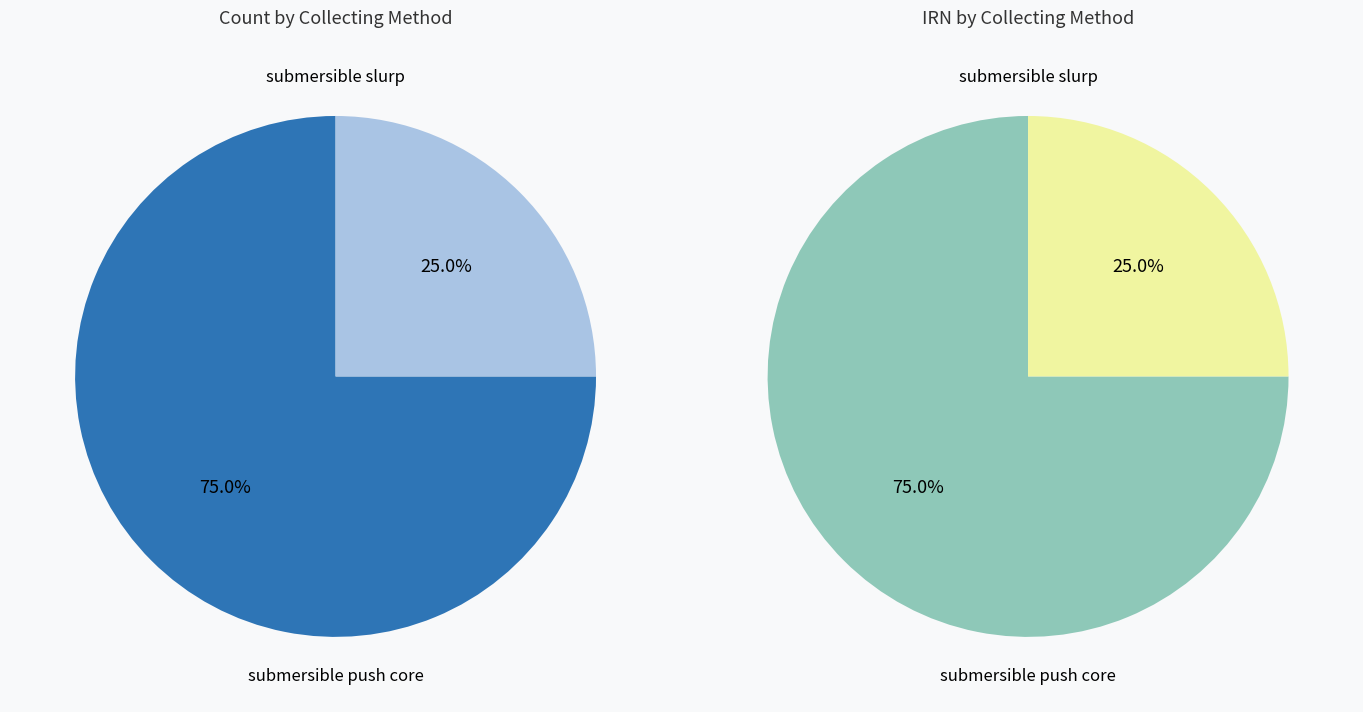

To the nearest percent, what is the average slice percentage?

50%